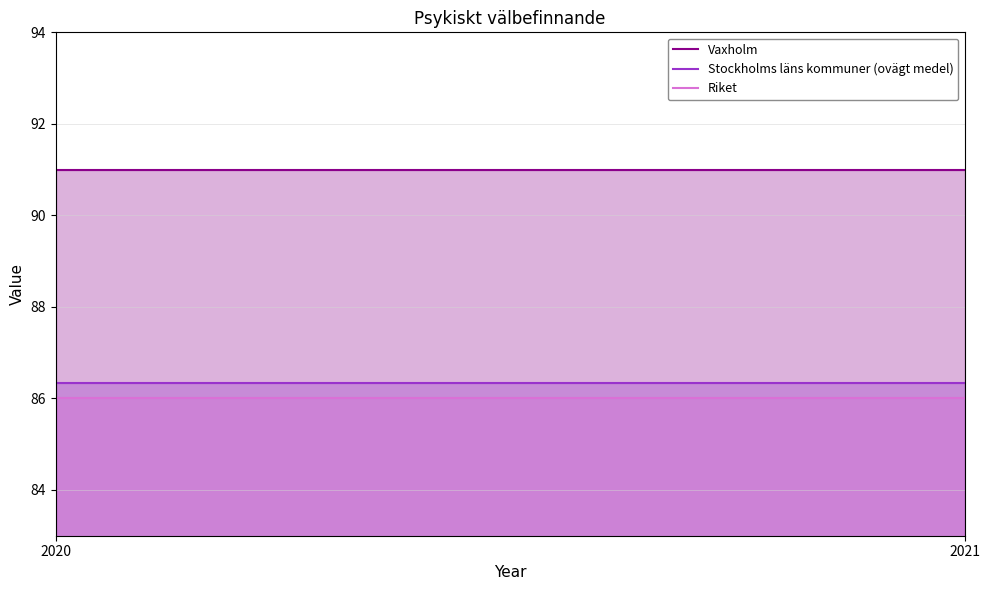

At which category is the sum across all series the highest?

2020